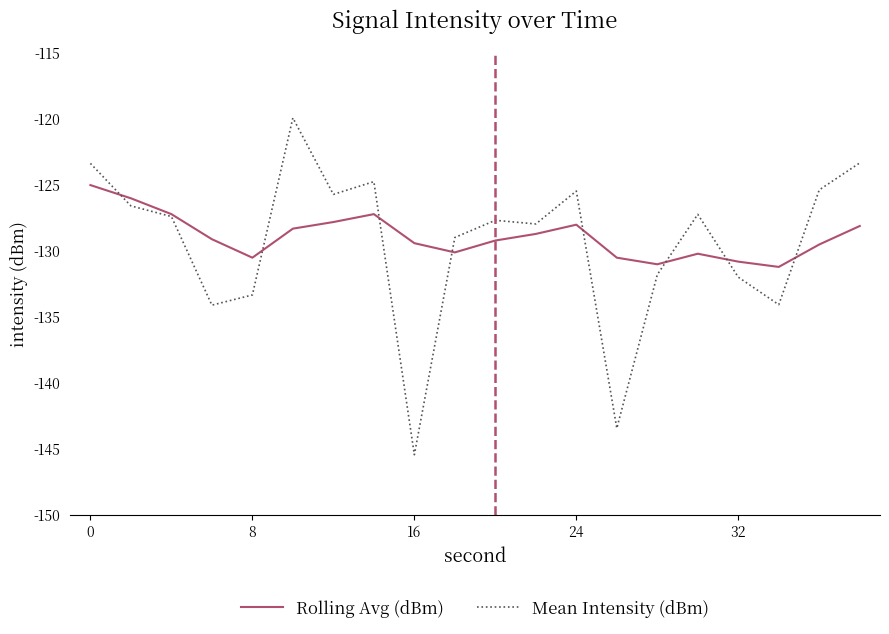

Which series has the widest spread of values?

Mean Intensity (dBm)